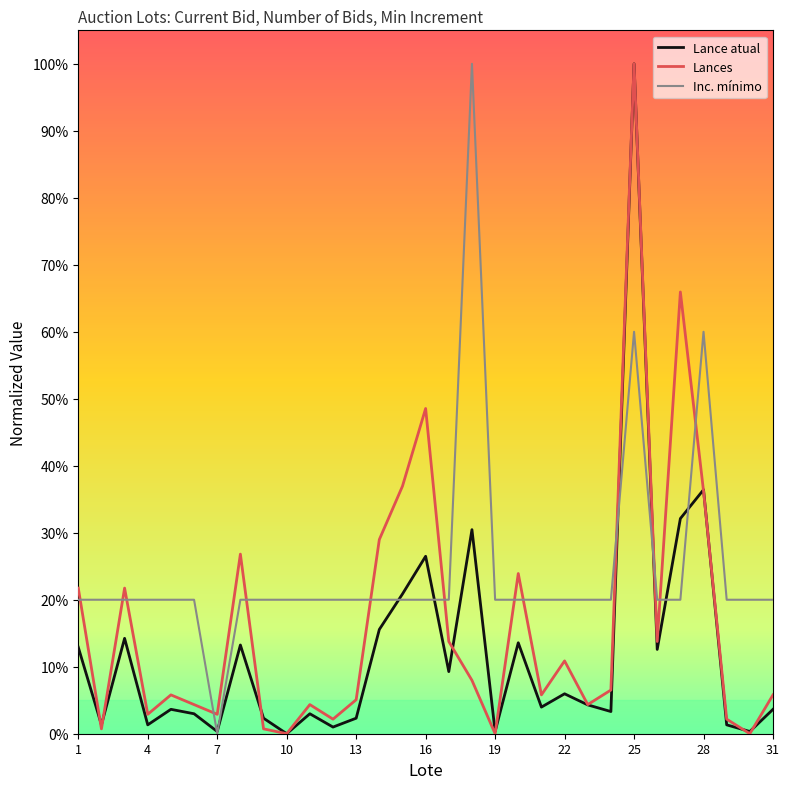

List the series in order of their overall mean, lowest first.

Lance atual, Lances, Inc. mínimo